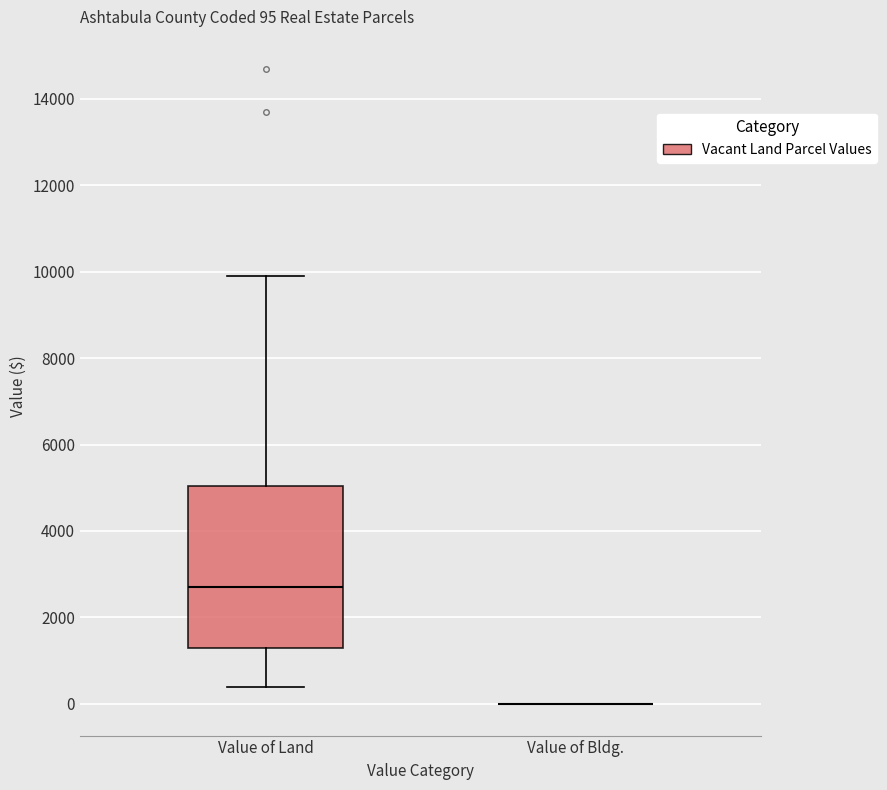

Which box is the tallest, from its lower edge to its upper edge?

Value of Land